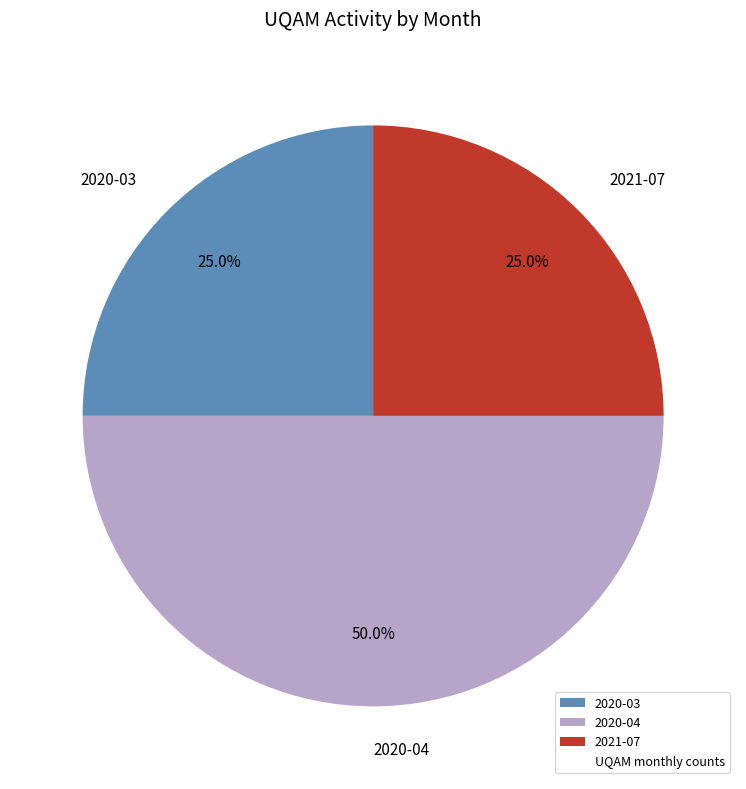

Is 2021-07 the majority of the pie?

No